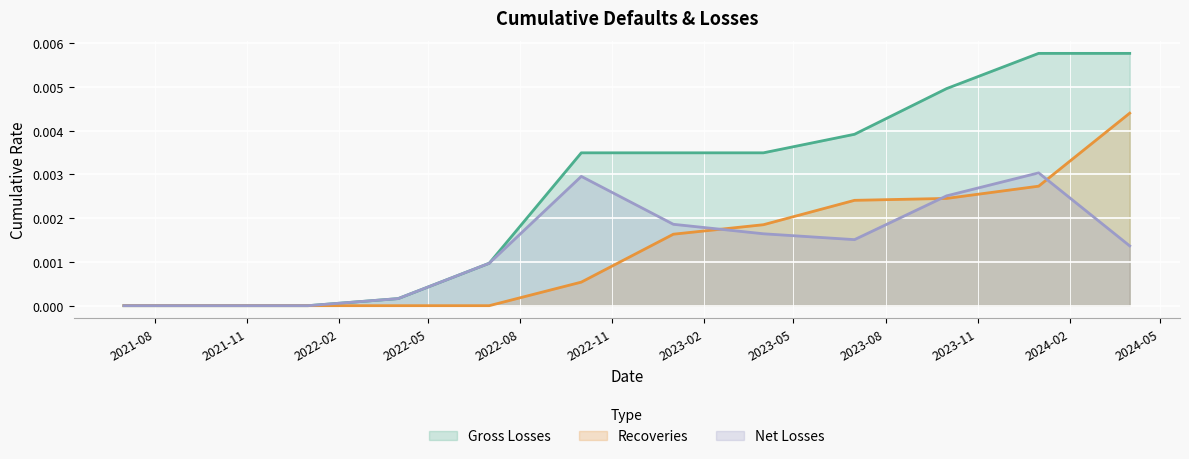

Rank the series by their maximum value, from lowest to highest.

Net Losses, Recoveries, Gross Losses